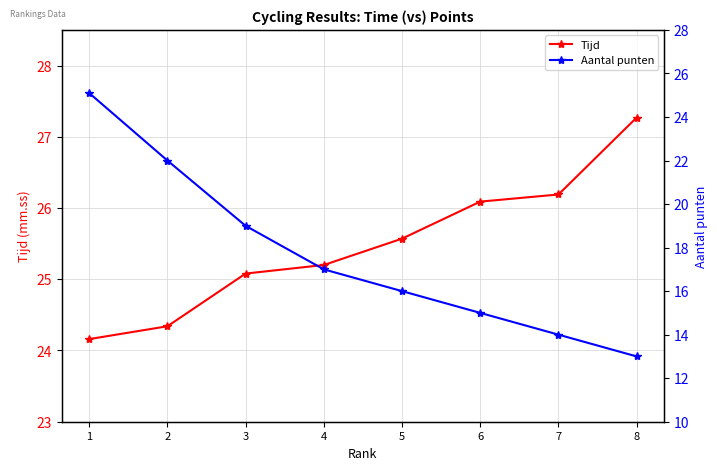

Between 2 and 6, which is larger?

6